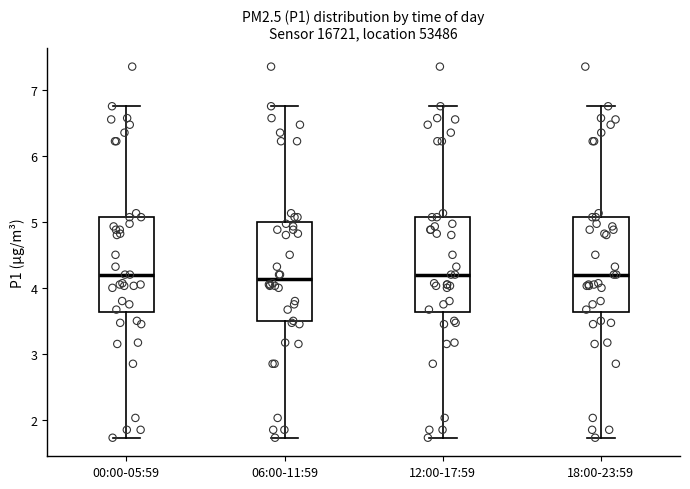

Where is the upper edge of the box for 18:00-23:59 on the y-axis? The values are not printed on the chart, so give them approximately, as read against the axis.

5.1